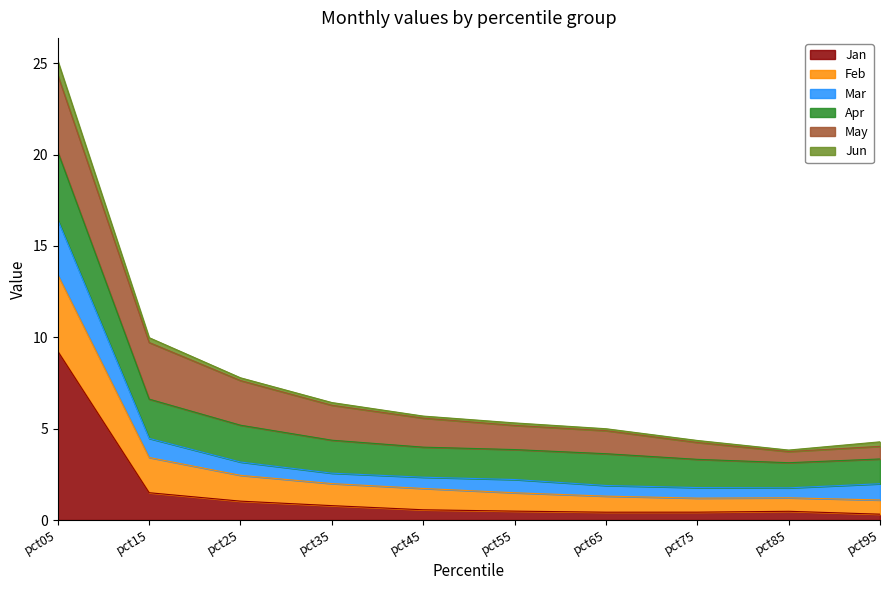

At which category is the sum across all series the highest?

pct05